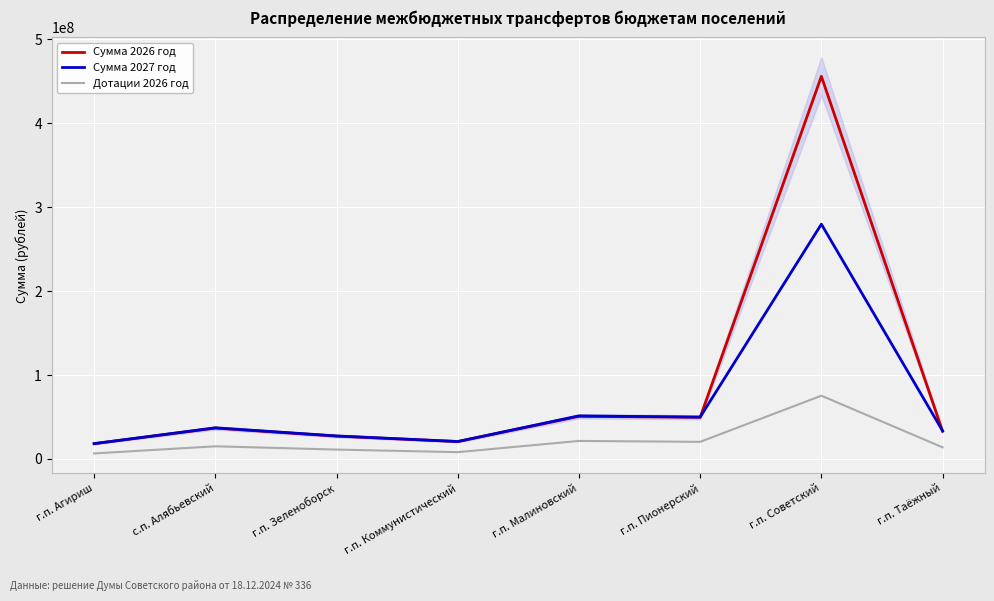

What position from the left is г.п. Зеленоборск?

3